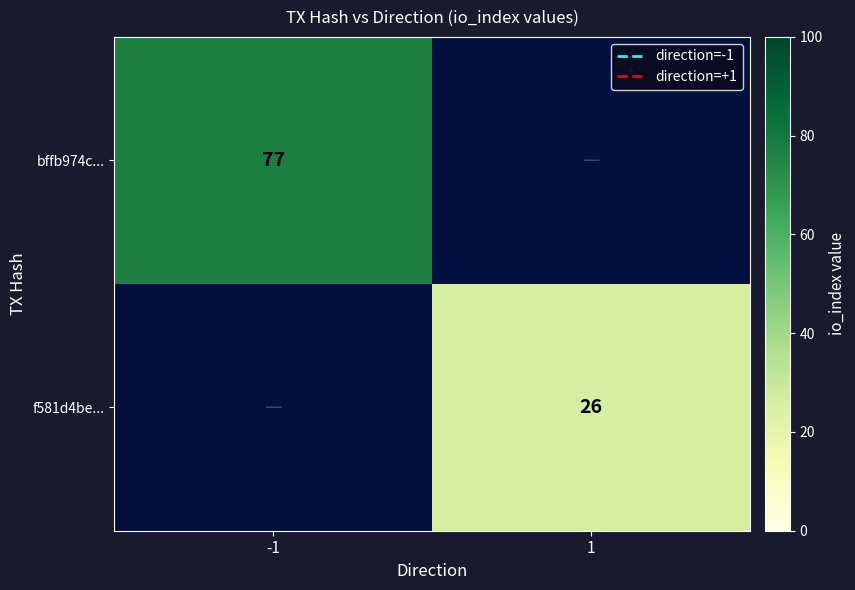

Is it true that f581d4be... equals 47 at 1?

False